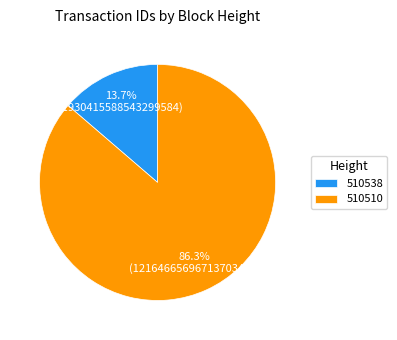

What is the largest slice in the pie chart?

510510